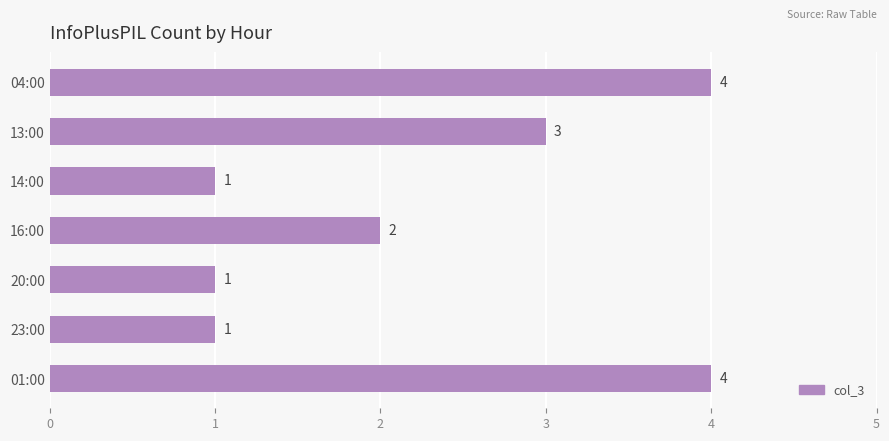

The value at 01:00 is 7. True or false?

False